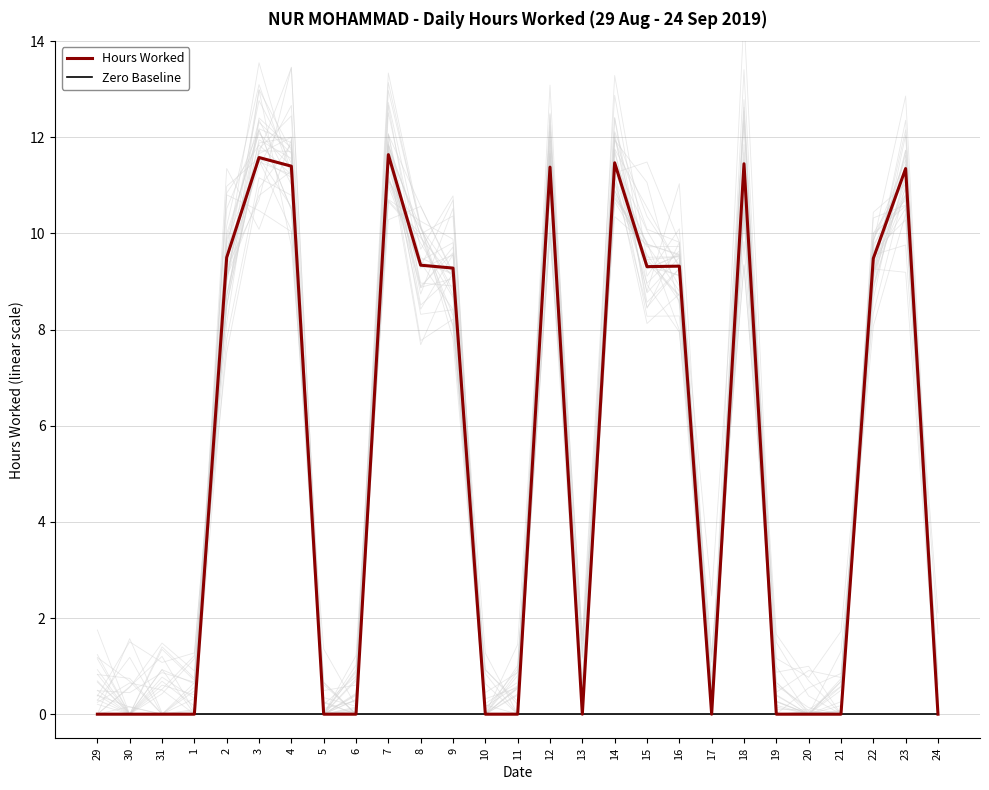

Reading left to right, extract all data points from this chart.

Hours Worked: 0.0	0.0	0.0	0.0	9.5	11.6	11.4	0.0	0.0	11.6	9.3	9.3	0.0	0.0	11.4	0.0	11.5	9.3	9.3	0.0	11.4	0.0	0.0	0.0	9.5	11.3	0.0
Zero Baseline: 0.0	0.0	0.0	0.0	0.0	0.0	0.0	0.0	0.0	0.0	0.0	0.0	0.0	0.0	0.0	0.0	0.0	0.0	0.0	0.0	0.0	0.0	0.0	0.0	0.0	0.0	0.0